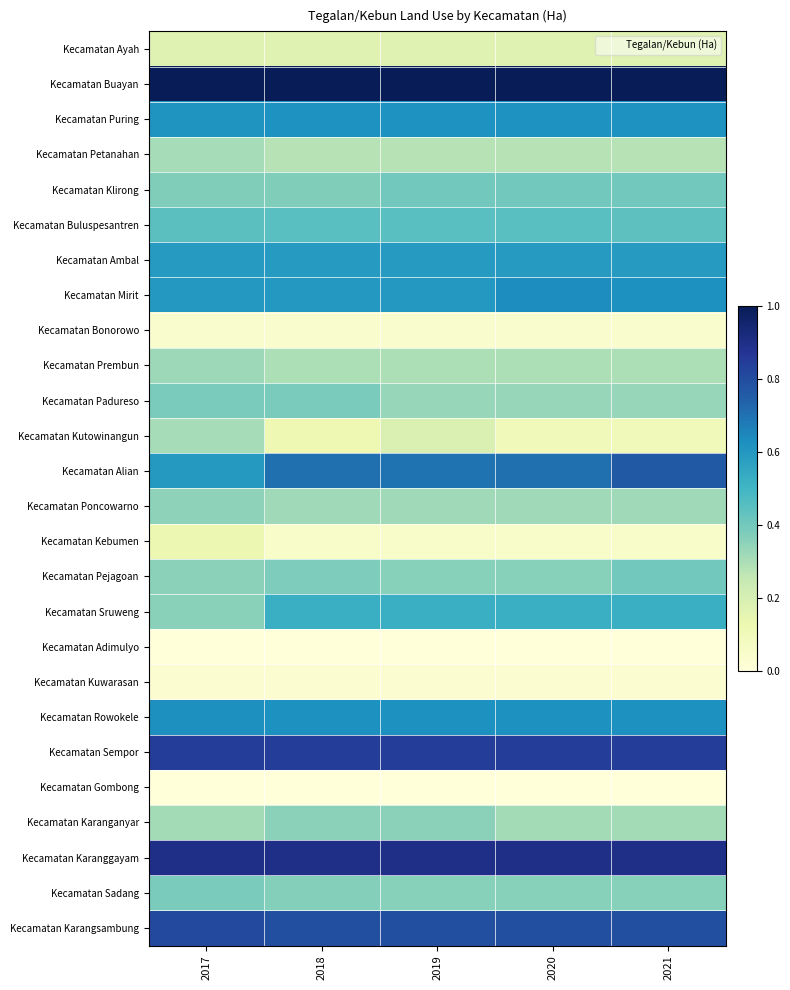

Reading right to left, list all the values displayed in this chart.

Kecamatan Ayah: 2021=0.2	2020=0.2	2019=0.2	2018=0.2	2017=0.2
Kecamatan Buayan: 2021=1.0	2020=1.0	2019=1.0	2018=1.0	2017=1.0
Kecamatan Puring: 2021=0.6	2020=0.6	2019=0.6	2018=0.6	2017=0.6
Kecamatan Petanahan: 2021=0.3	2020=0.3	2019=0.3	2018=0.3	2017=0.3
Kecamatan Klirong: 2021=0.4	2020=0.4	2019=0.4	2018=0.4	2017=0.4
Kecamatan Buluspesantren: 2021=0.4	2020=0.4	2019=0.4	2018=0.4	2017=0.4
Kecamatan Ambal: 2021=0.6	2020=0.6	2019=0.6	2018=0.6	2017=0.6
Kecamatan Mirit: 2021=0.6	2020=0.6	2019=0.6	2018=0.6	2017=0.6
Kecamatan Bonorowo: 2021=0.0	2020=0.0	2019=0.0	2018=0.0	2017=0.0
Kecamatan Prembun: 2021=0.3	2020=0.3	2019=0.3	2018=0.3	2017=0.3
Kecamatan Padureso: 2021=0.3	2020=0.3	2019=0.3	2018=0.4	2017=0.4
Kecamatan Kutowinangun: 2021=0.1	2020=0.1	2019=0.2	2018=0.1	2017=0.3
Kecamatan Alian: 2021=0.8	2020=0.7	2019=0.7	2018=0.7	2017=0.6
Kecamatan Poncowarno: 2021=0.3	2020=0.3	2019=0.3	2018=0.3	2017=0.4
Kecamatan Kebumen: 2021=0.1	2020=0.1	2019=0.1	2018=0.1	2017=0.1
Kecamatan Pejagoan: 2021=0.4	2020=0.4	2019=0.4	2018=0.4	2017=0.4
Kecamatan Sruweng: 2021=0.5	2020=0.5	2019=0.5	2018=0.5	2017=0.4
Kecamatan Adimulyo: 2021=0.0	2020=0.0	2019=0.0	2018=0.0	2017=0.0
Kecamatan Kuwarasan: 2021=0.0	2020=0.0	2019=0.0	2018=0.0	2017=0.0
Kecamatan Rowokele: 2021=0.6	2020=0.6	2019=0.6	2018=0.6	2017=0.6
Kecamatan Sempor: 2021=0.8	2020=0.8	2019=0.8	2018=0.8	2017=0.8
Kecamatan Gombong: 2021=0.0	2020=0.0	2019=0.0	2018=0.0	2017=0.0
Kecamatan Karanganyar: 2021=0.3	2020=0.3	2019=0.4	2018=0.4	2017=0.3
Kecamatan Karanggayam: 2021=0.9	2020=0.9	2019=0.9	2018=0.9	2017=0.9
Kecamatan Sadang: 2021=0.4	2020=0.4	2019=0.4	2018=0.4	2017=0.4
Kecamatan Karangsambung: 2021=0.8	2020=0.8	2019=0.8	2018=0.8	2017=0.8